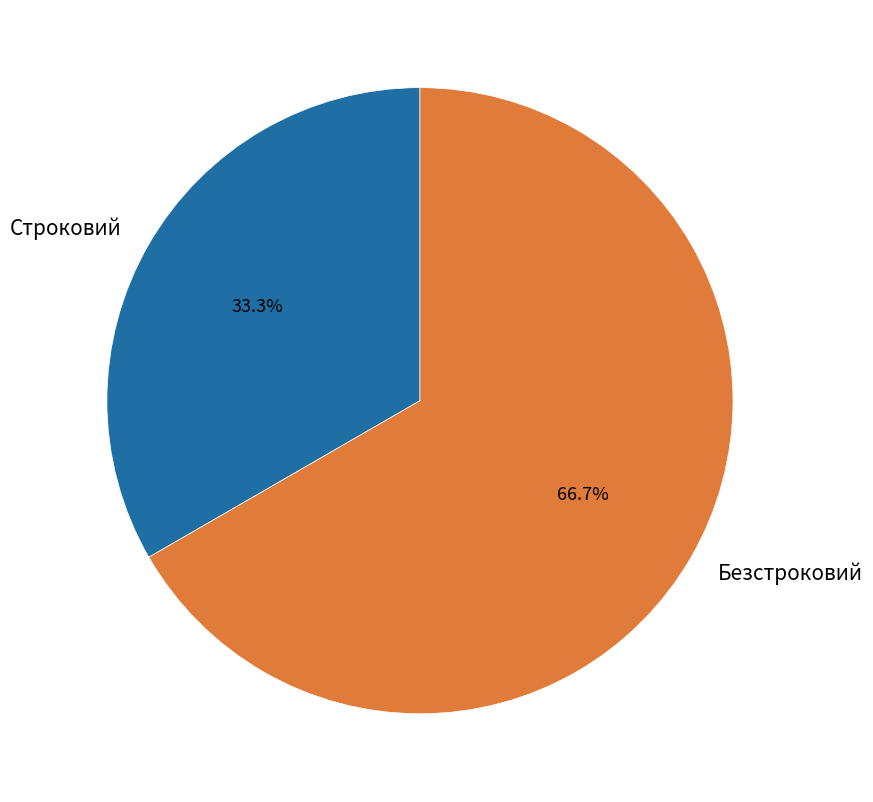

What is the total percentage of Безстроковий and Строковий?

100.0%